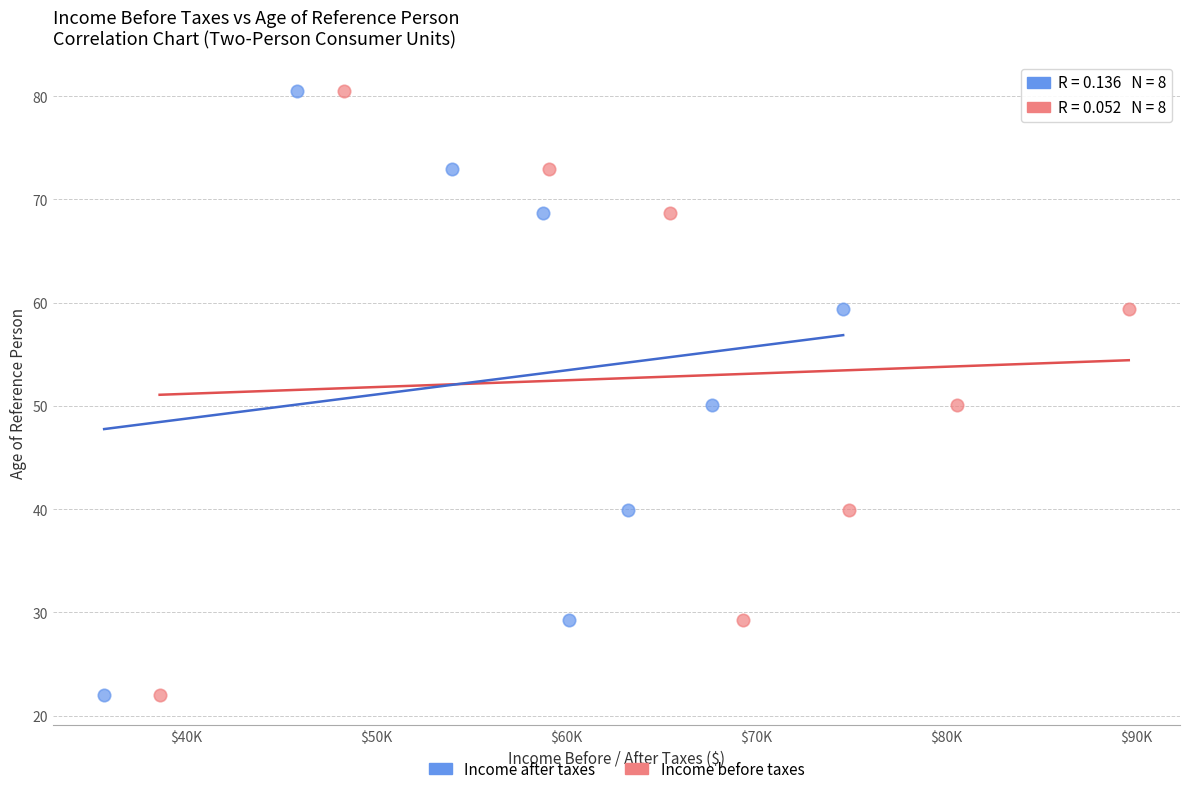

What are all the series names shown in the legend?

Income after taxes, Income before taxes